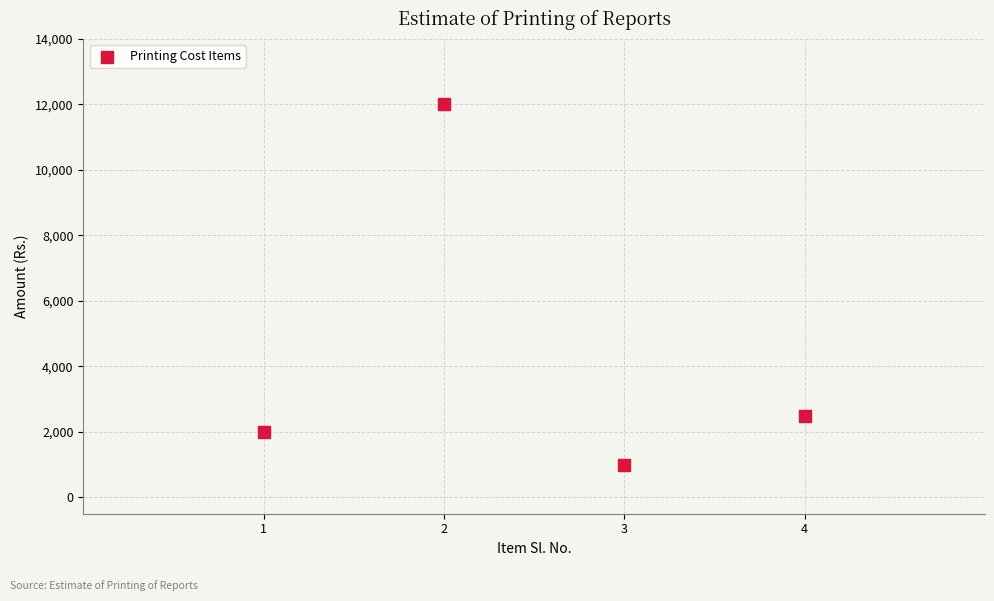

What is the range of Y values (max minus min)?

11000